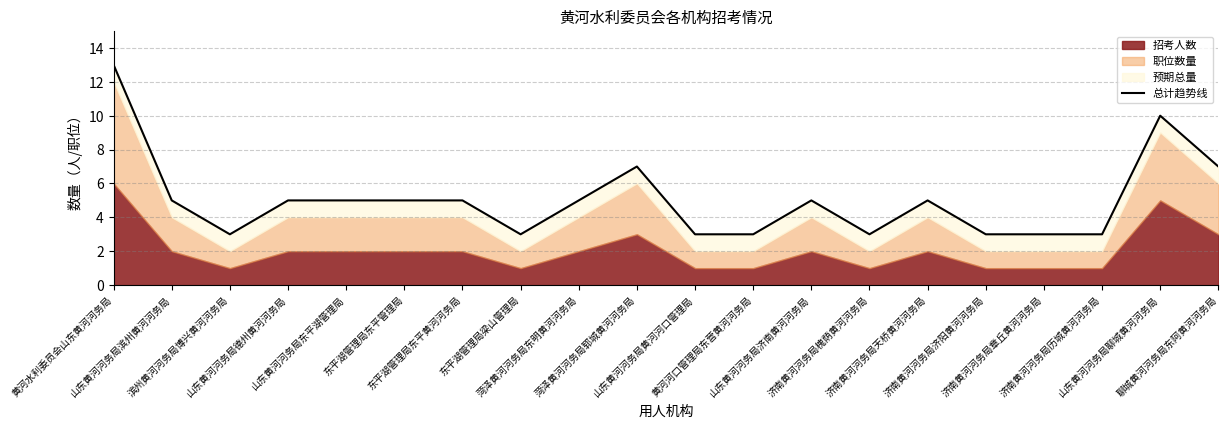

How many interior local peaks (higher than both neighbors) does the data have?

4